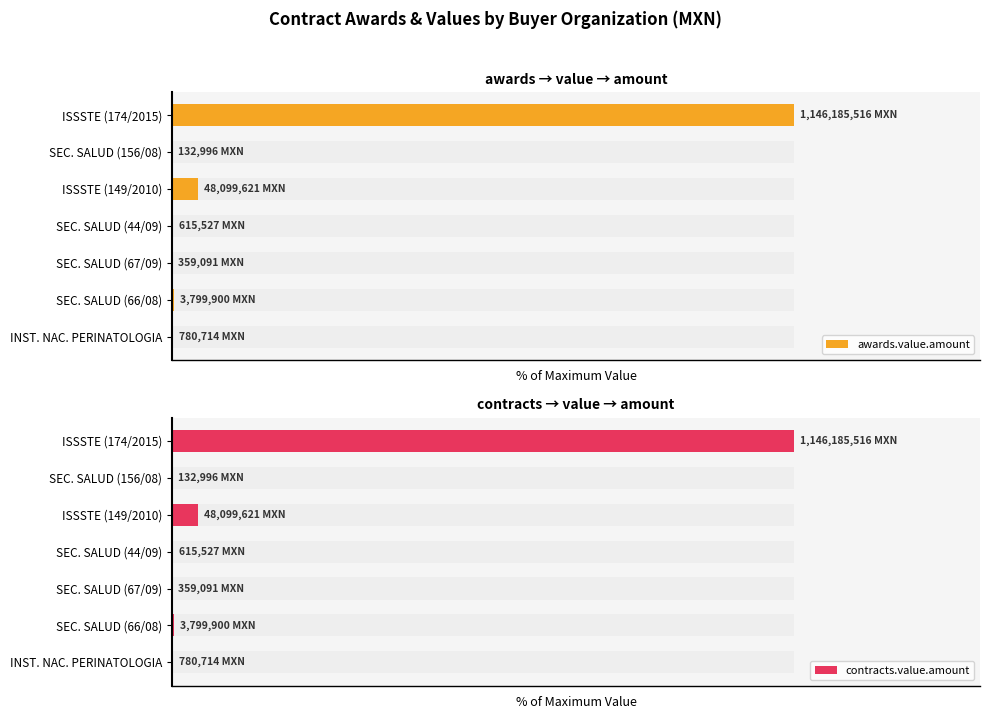

Between SEC. SALUD (67/09) and ISSSTE (149/2010), which is larger?

ISSSTE (149/2010)